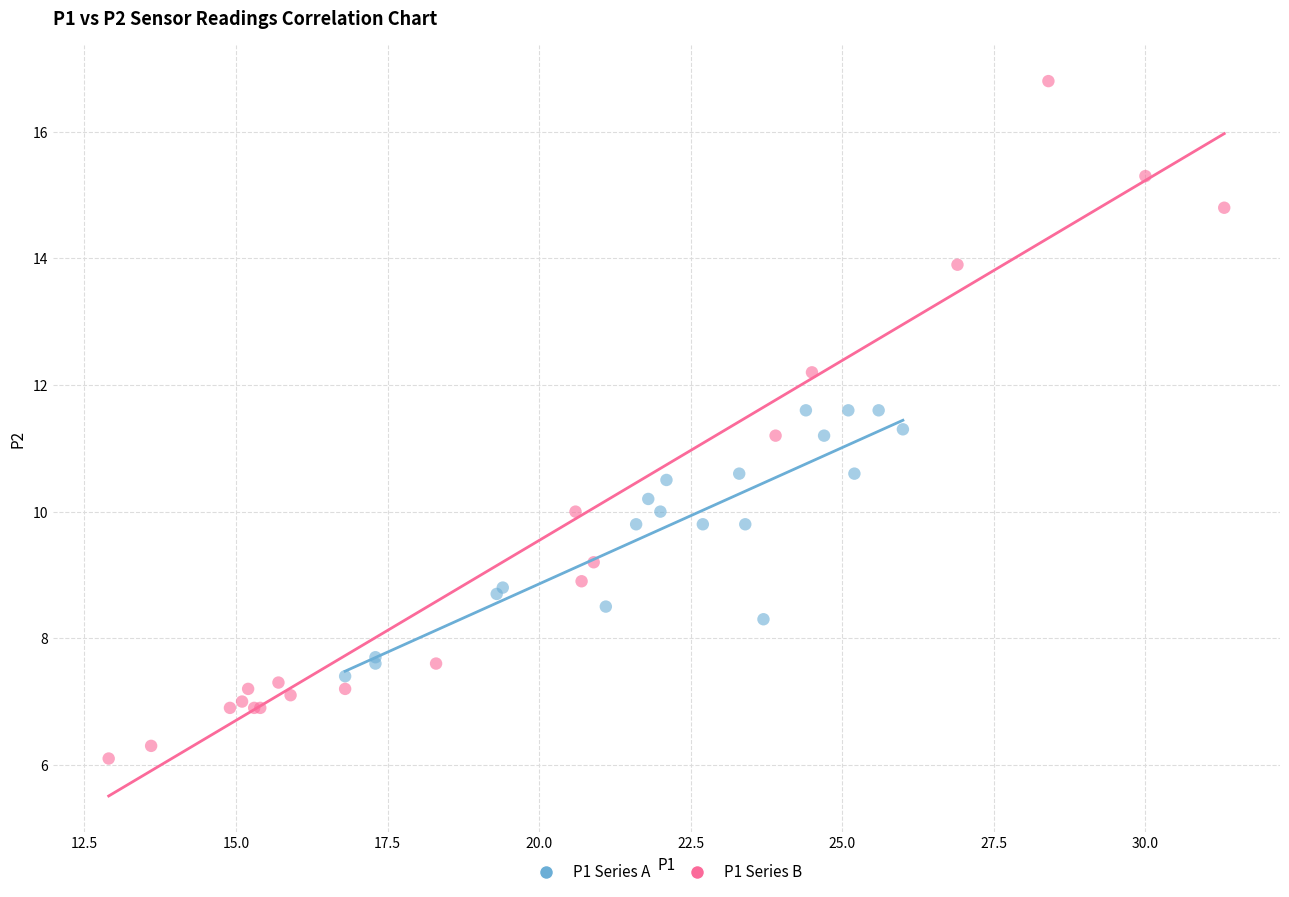

Which series reaches the minimum Y coordinate?

P1 Series B